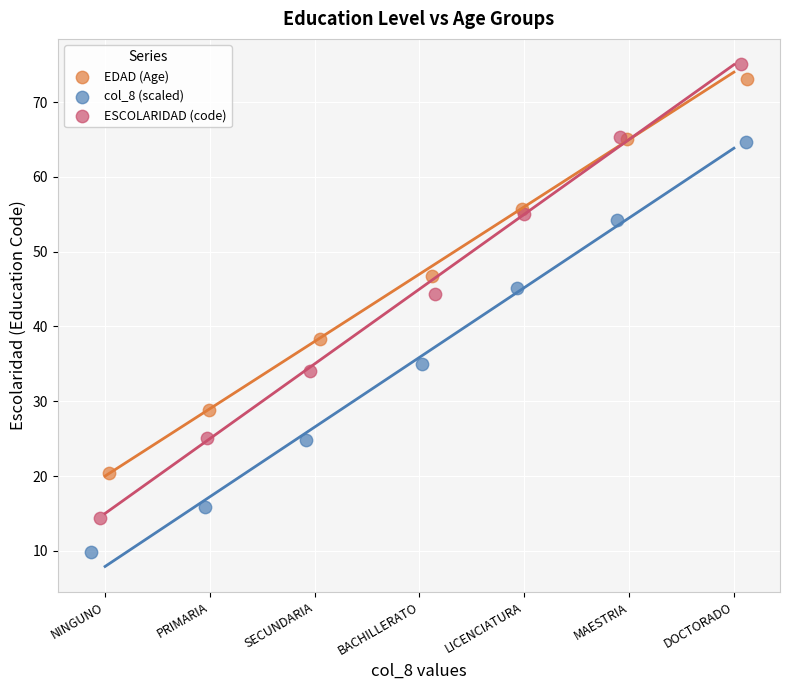

Which series has the widest spread of Y values?

ESCOLARIDAD (code)